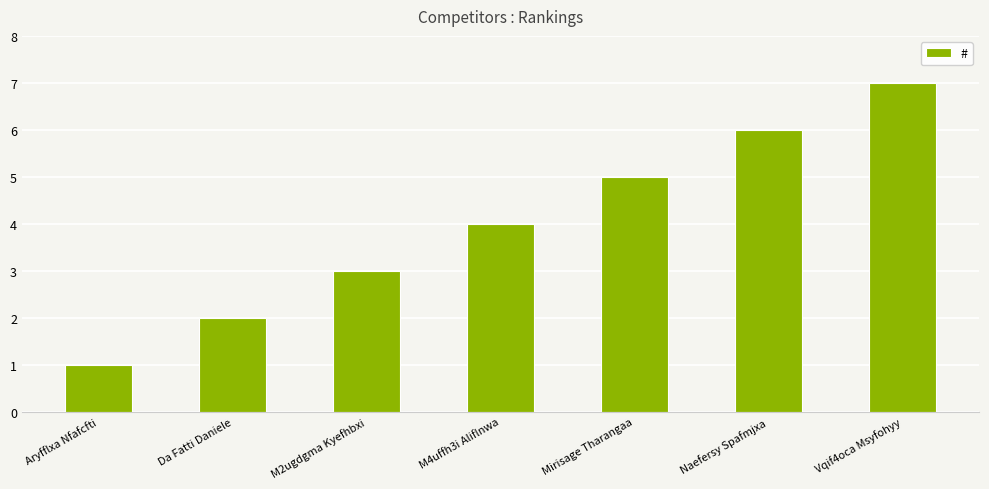

Reading left to right, transcribe all the data shown in this chart.

Aryfflxa Nfafcfti=1	Da Fatti Daniele=2	M2ugdgma Kyefhbxi=3	M4uffh3i Aliflnwa=4	Mirisage Tharangaa=5	Naefersy Spafmjxa=6	Vqif4oca Msyfohyy=7